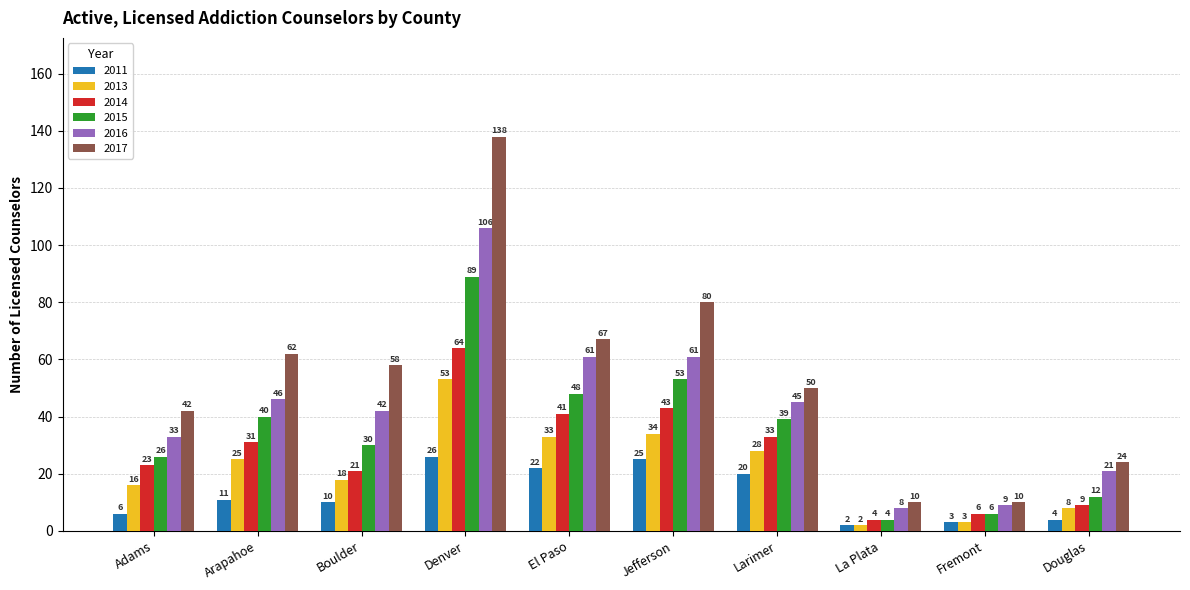

The 2017 series shows 21 at Adams. True or false?

False